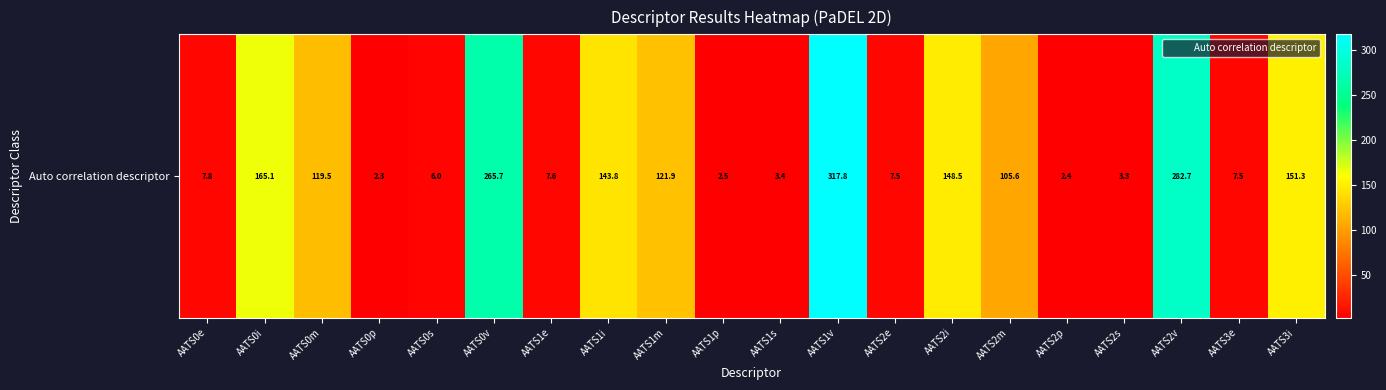

Read the value at AATS2i.

148.5